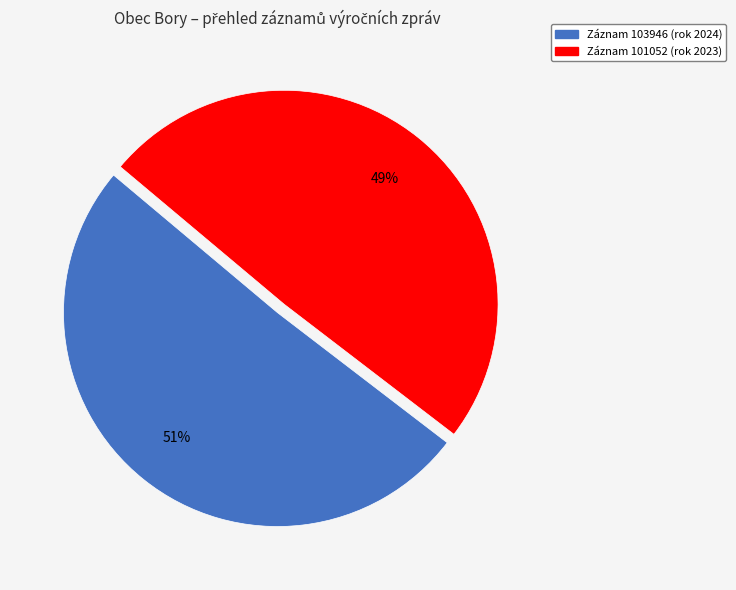

Is the sum of Záznam 103946 (rok 2024) and Záznam 101052 (rok 2023) greater than half?

Yes